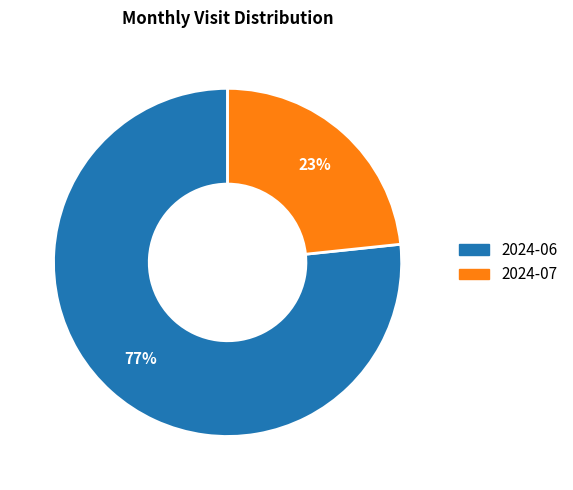

Which category has the smallest portion of the pie?

2024-07